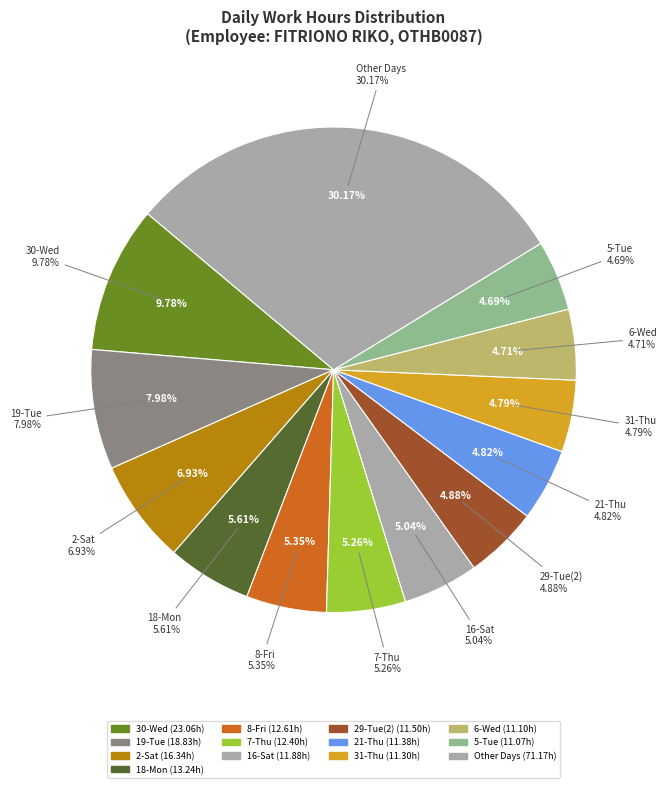

Which has a higher value, 9-Sat or 5-Tue?

5-Tue